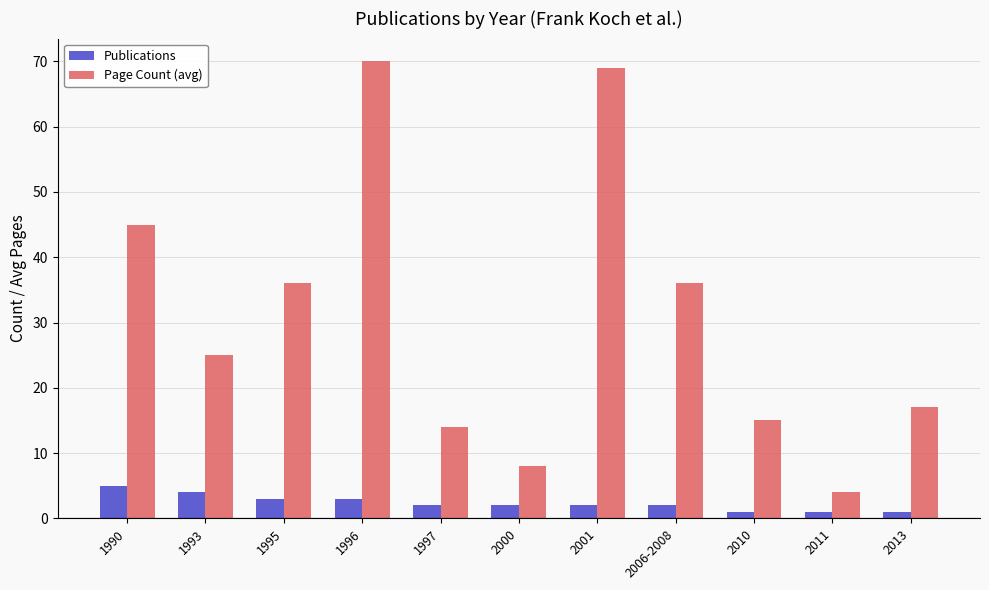

What is the approximate value of Page Count (avg) at 1997, to the nearest 5?

15